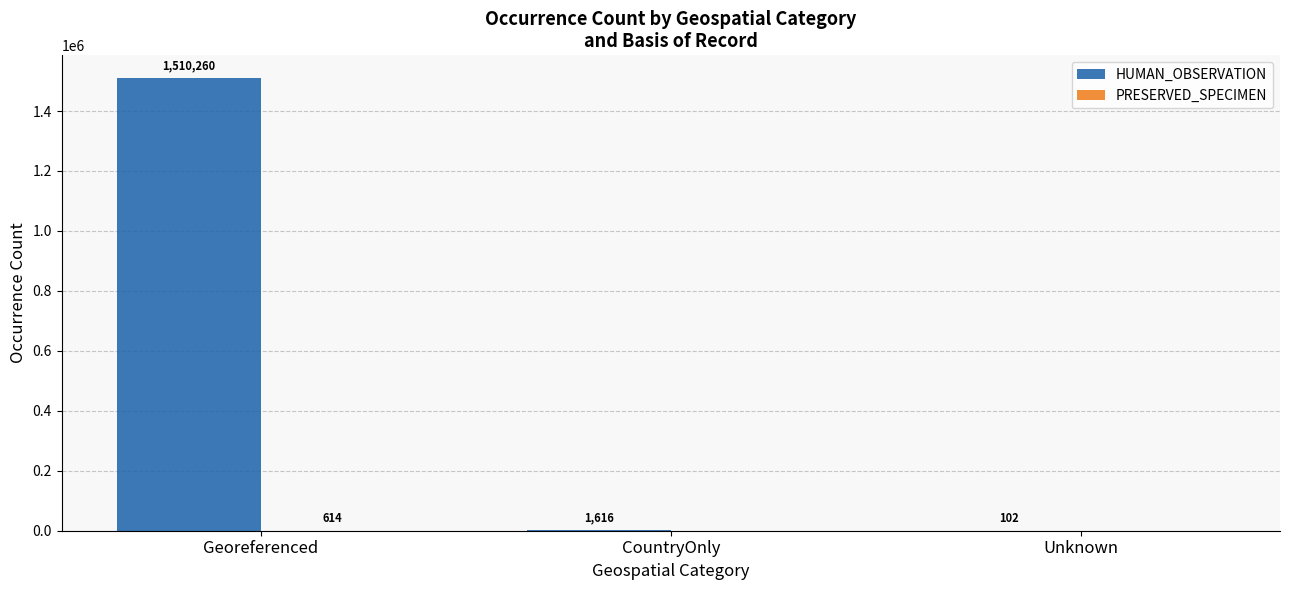

Count the number of data series in this chart.

2